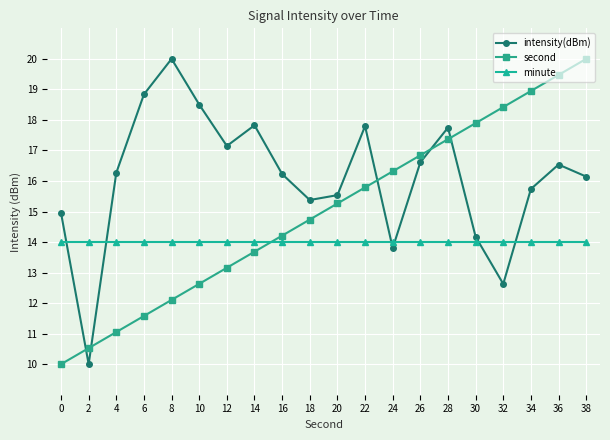

List the series in order of their overall mean, lowest first.

minute, second, intensity(dBm)